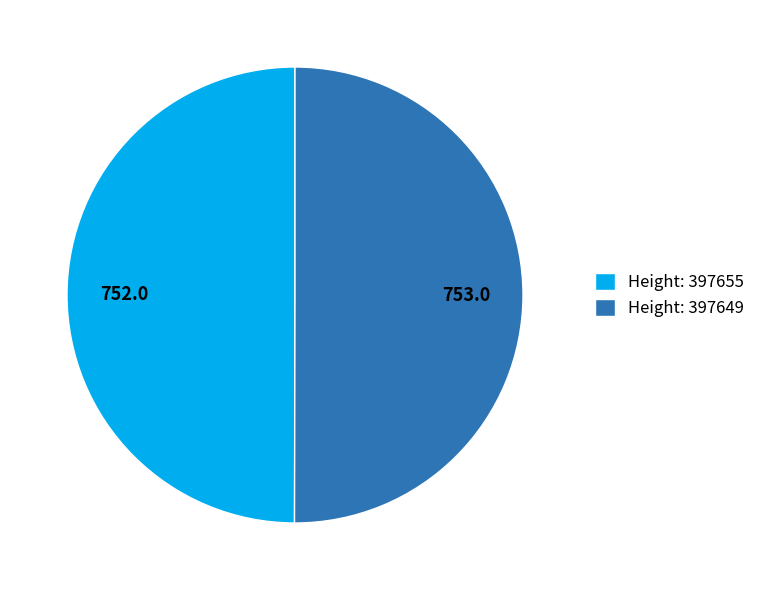

Approximately how many times larger is the value at Height: 397649 compared to Height: 397655?

1.0